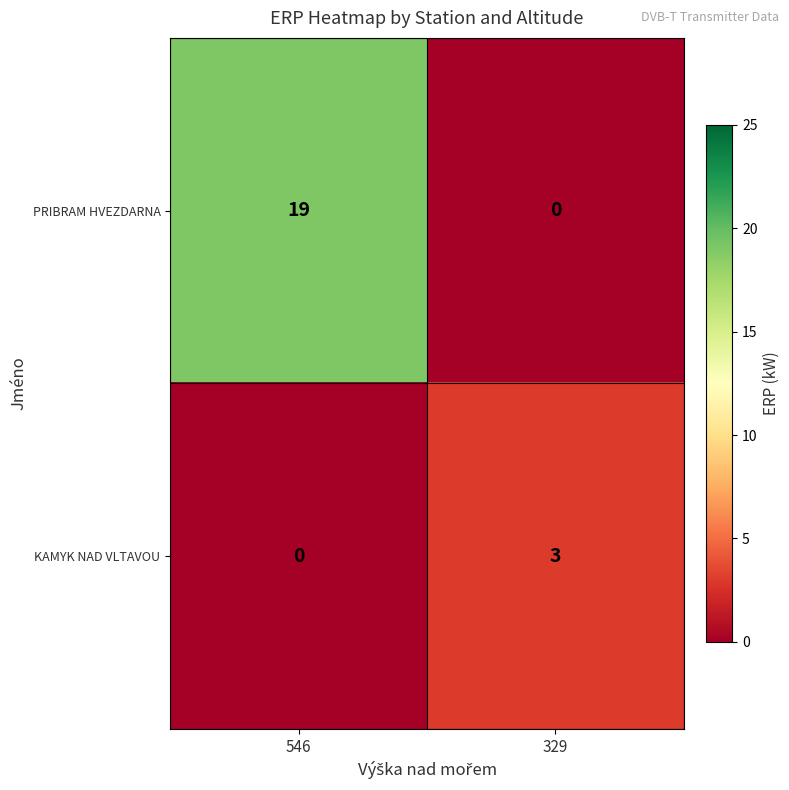

The value of KAMYK NAD VLTAVOU at 546 is -1. True or false?

False